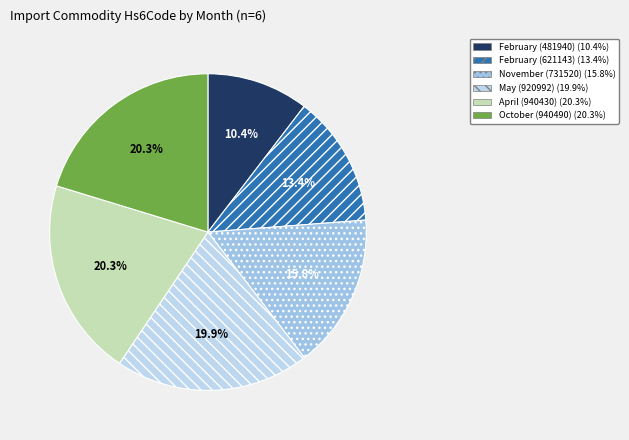

Rank the categories by value from lowest to highest.

February, February, November, May, April, October